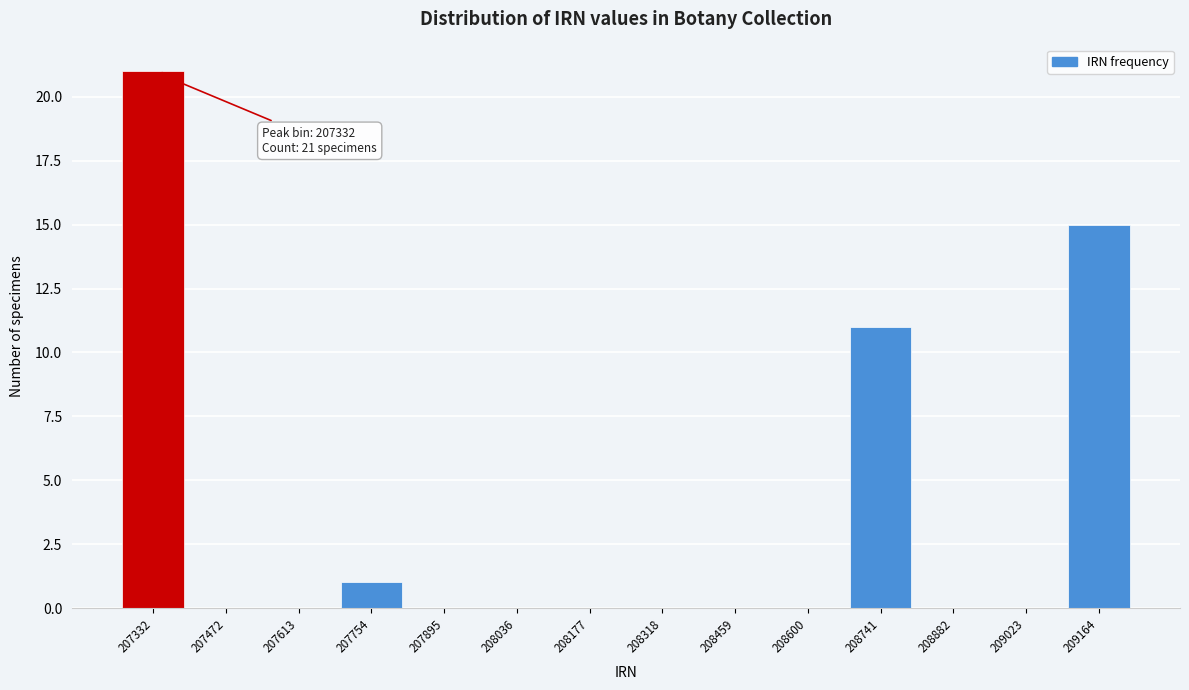

Reading left to right, transcribe all the data shown in this chart.

207332=21	207472=0	207613=0	207754=1	207895=0	208036=0	208177=0	208318=0	208459=0	208600=0	208741=11	208882=0	209023=0	209164=15